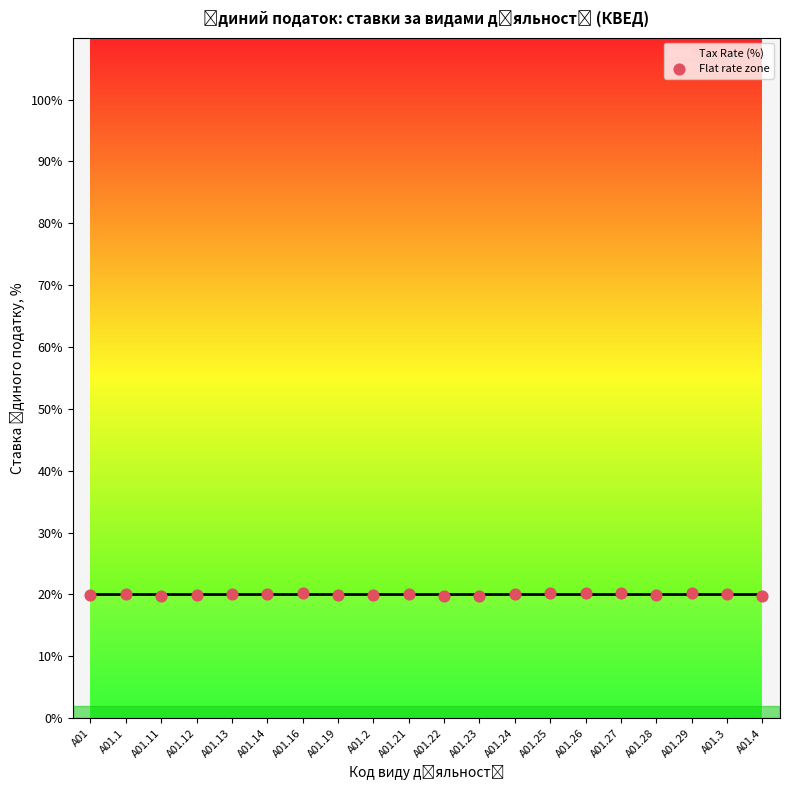

Between A01.24 and A01.19, which is larger?

A01.24